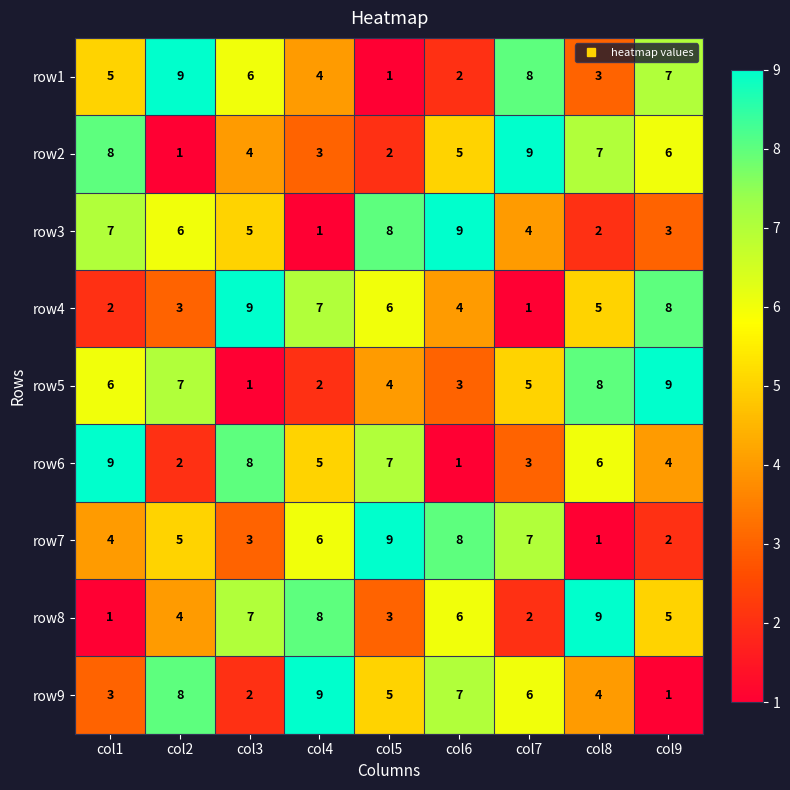

How many row9 values are between 3 and 7?

5